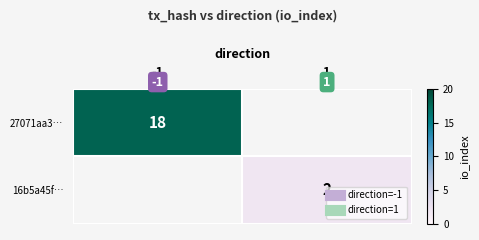

Rank the series by their maximum value, from lowest to highest.

27071aa3…, 16b5a45f…